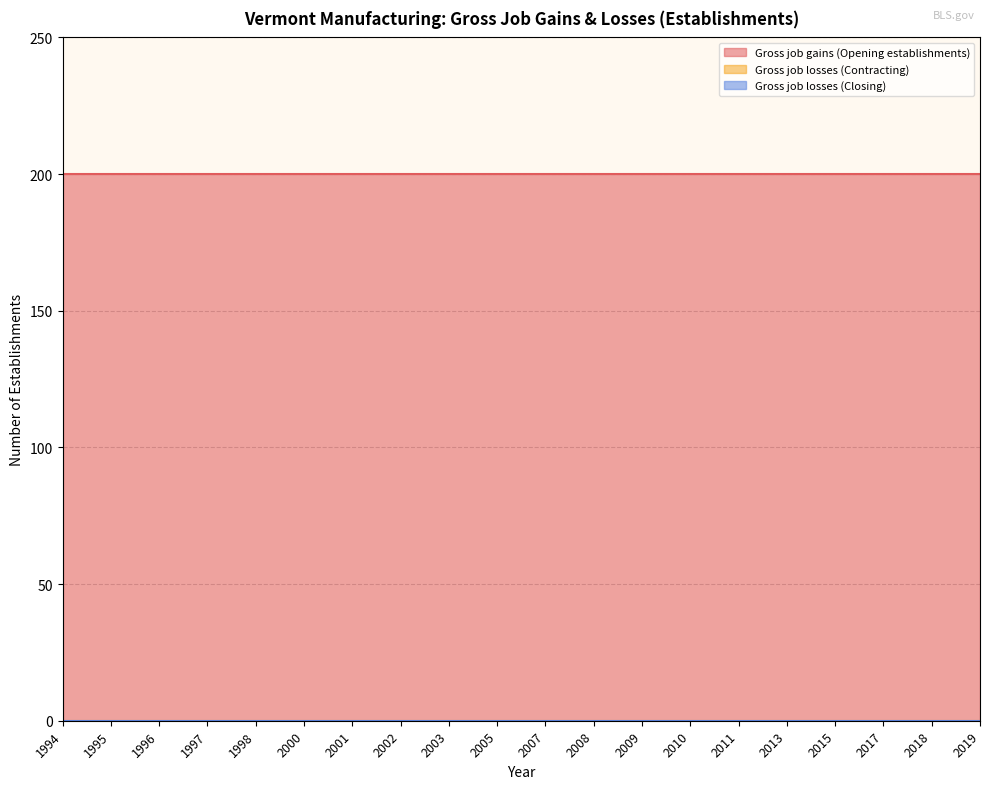

True or false: Gross job losses (Closing) and Gross job gains (Opening establishments) cross at least once.

False